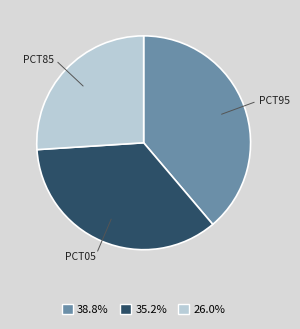

Rank the categories by value from lowest to highest.

PCT85, PCT05, PCT95